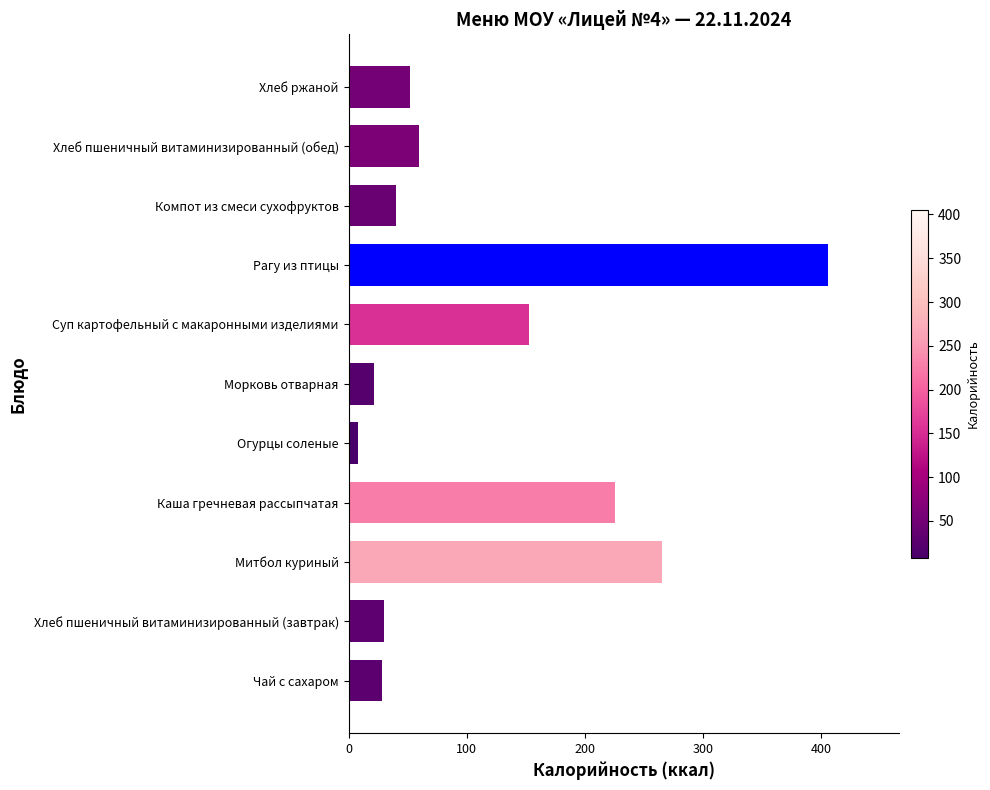

At which label is the value closest to 206?

Каша гречневая рассыпчатая